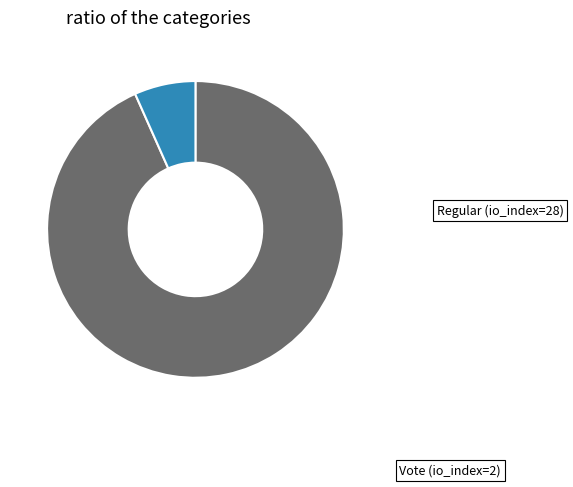

Does any single category account for the majority?

Yes